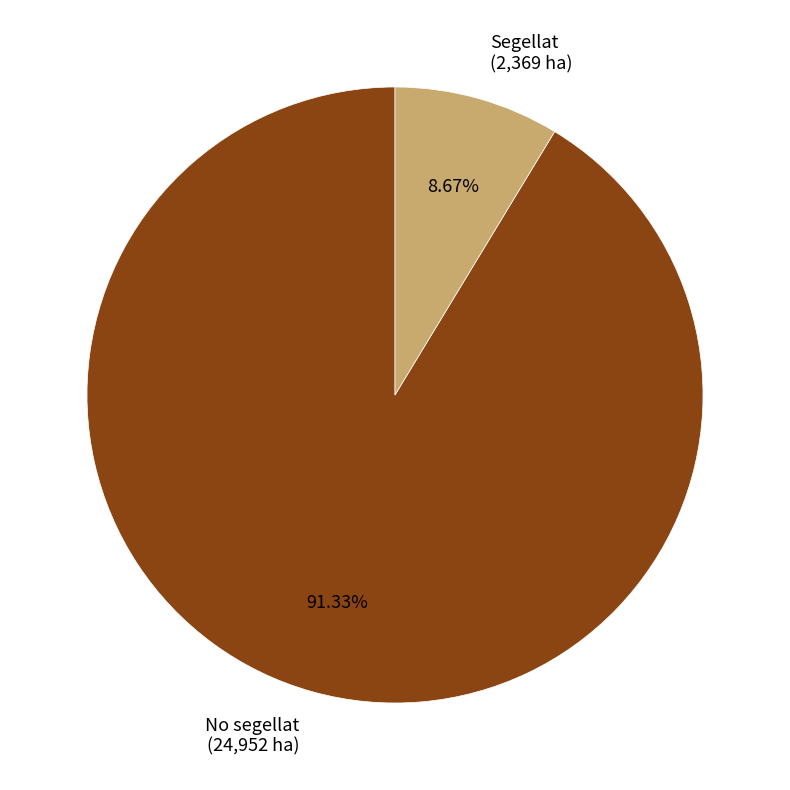

True or false: Segellat accounts for 1% of the total.

False